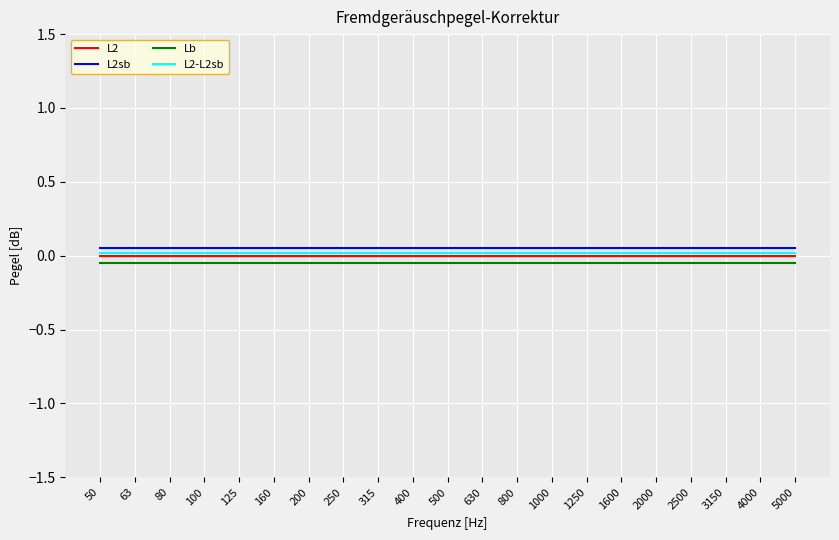

Is this an area chart (filled region under the line)?

No